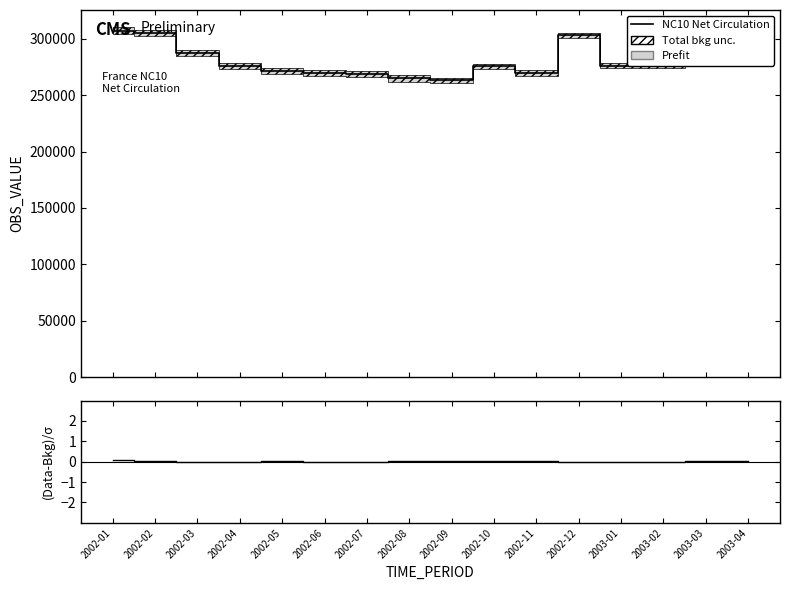

At which category does (Data-Bkg)/σ reach its first local valley?

2002-04